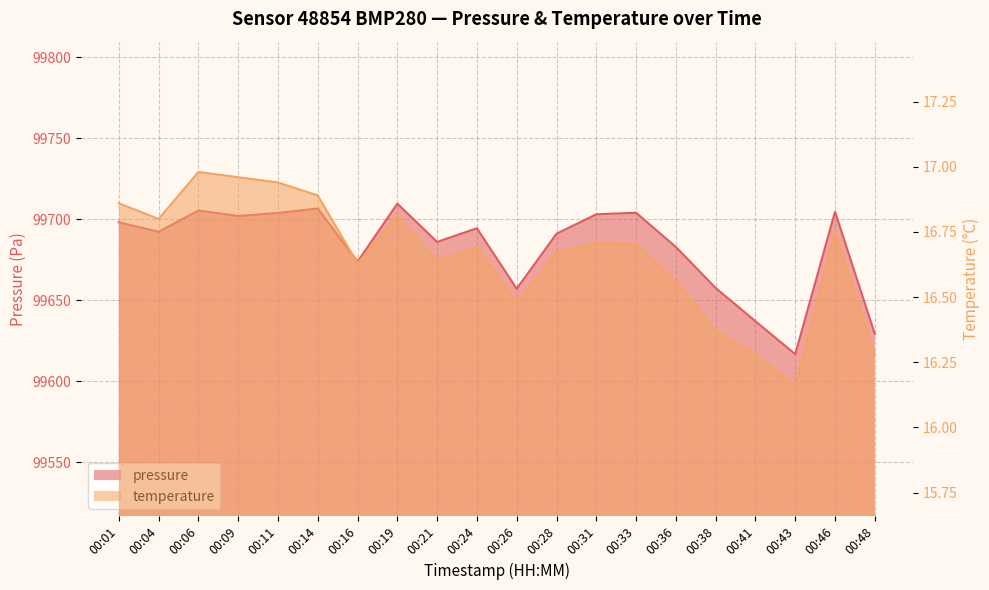

Reading left to right, transcribe all the data shown in this chart.

pressure: 00:01=99698.2	00:04=99692.4	00:06=99705.5	00:09=99702.1	00:11=99704.0	00:14=99706.8	00:16=99674.0	00:19=99709.8	00:21=99686.1	00:24=99694.6	00:26=99657.2	00:28=99691.2	00:31=99703.2	00:33=99704.1	00:36=99683.0	00:38=99657.7	00:41=99637.2	00:43=99616.8	00:46=99704.8	00:48=99629.3
temperature: 00:01=16.9	00:04=16.8	00:06=17.0	00:09=17.0	00:11=16.9	00:14=16.9	00:16=16.6	00:19=16.8	00:21=16.6	00:24=16.7	00:26=16.5	00:28=16.7	00:31=16.7	00:33=16.7	00:36=16.6	00:38=16.4	00:41=16.3	00:43=16.2	00:46=16.8	00:48=16.3